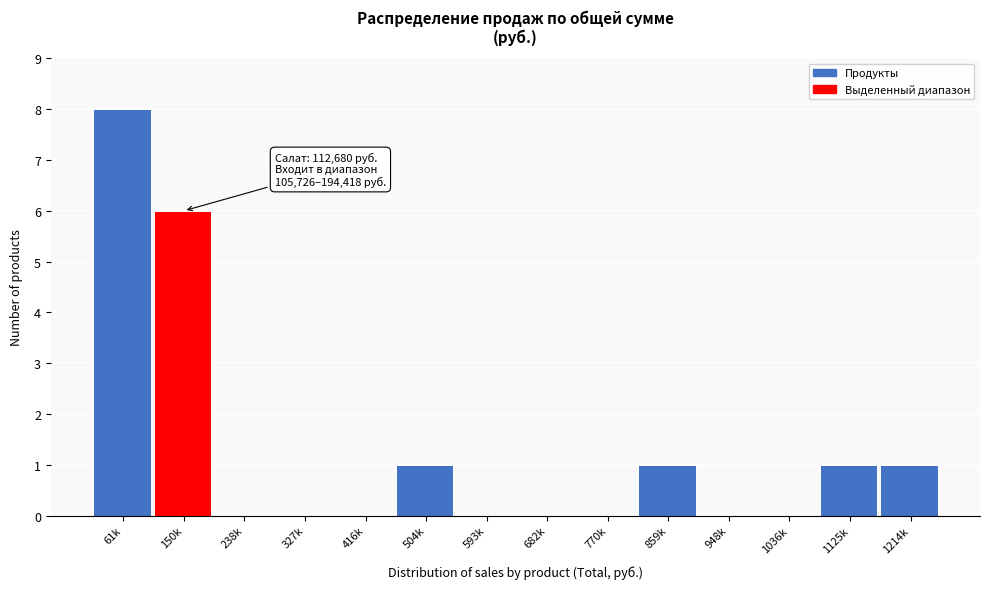

Reading left to right, transcribe all the data shown in this chart.

61k=8	150k=6	238k=0	327k=0	416k=0	504k=1	593k=0	682k=0	770k=0	859k=1	948k=0	1036k=0	1125k=1	1214k=1